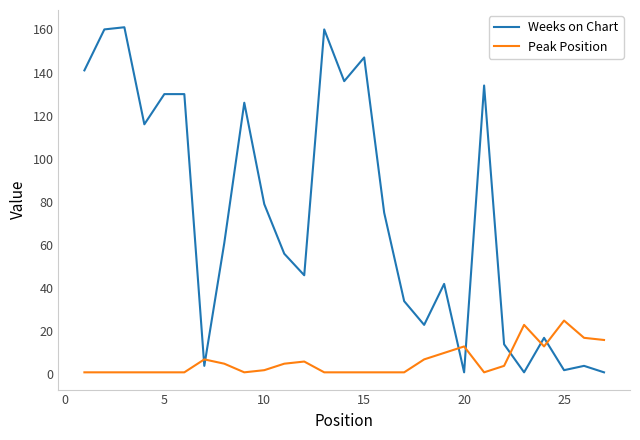

Which series ends up on top after the final intersection of Weeks on Chart and Peak Position?

Peak Position